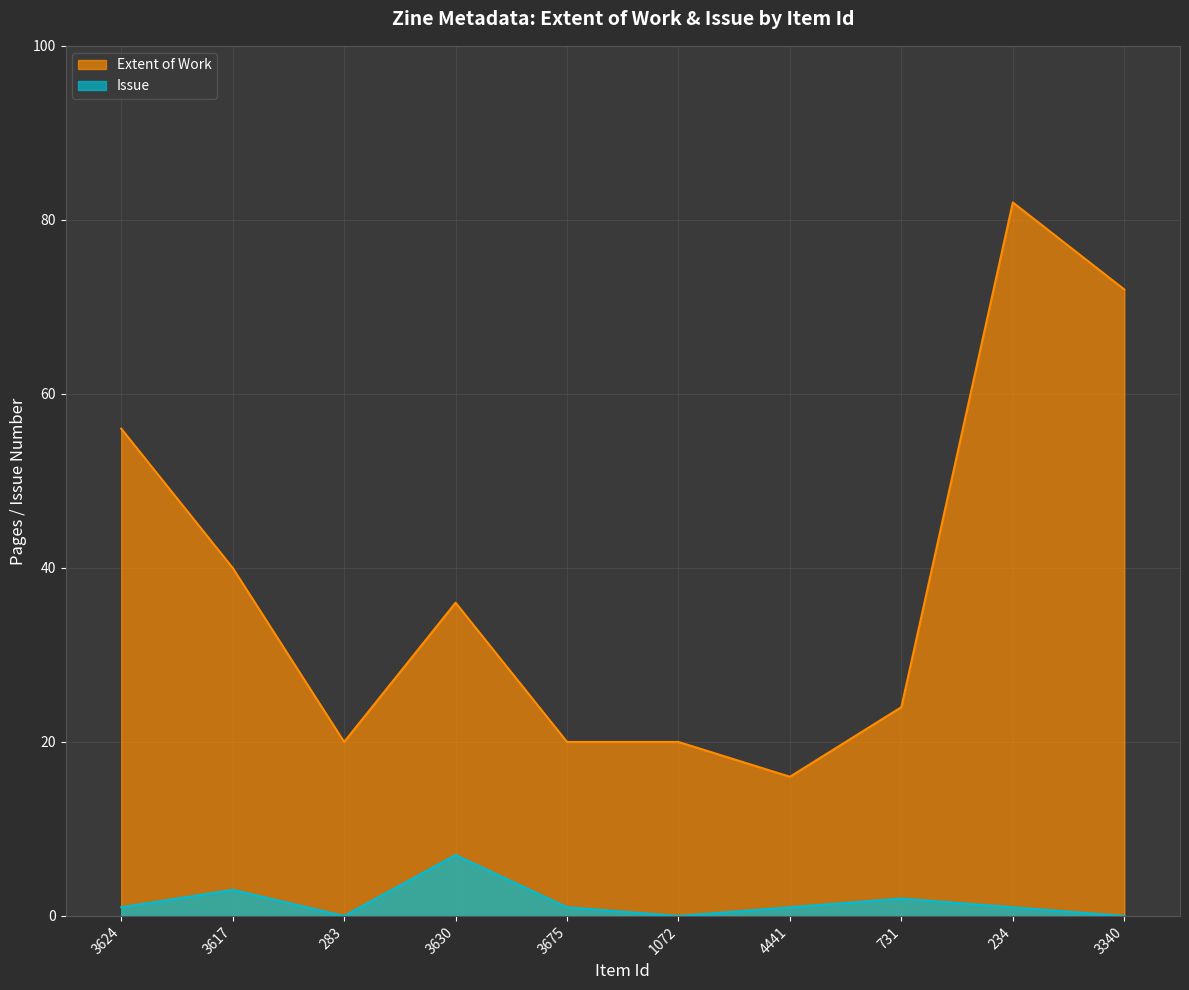

True or false: Extent of Work has a value of 80 at 3624.

False